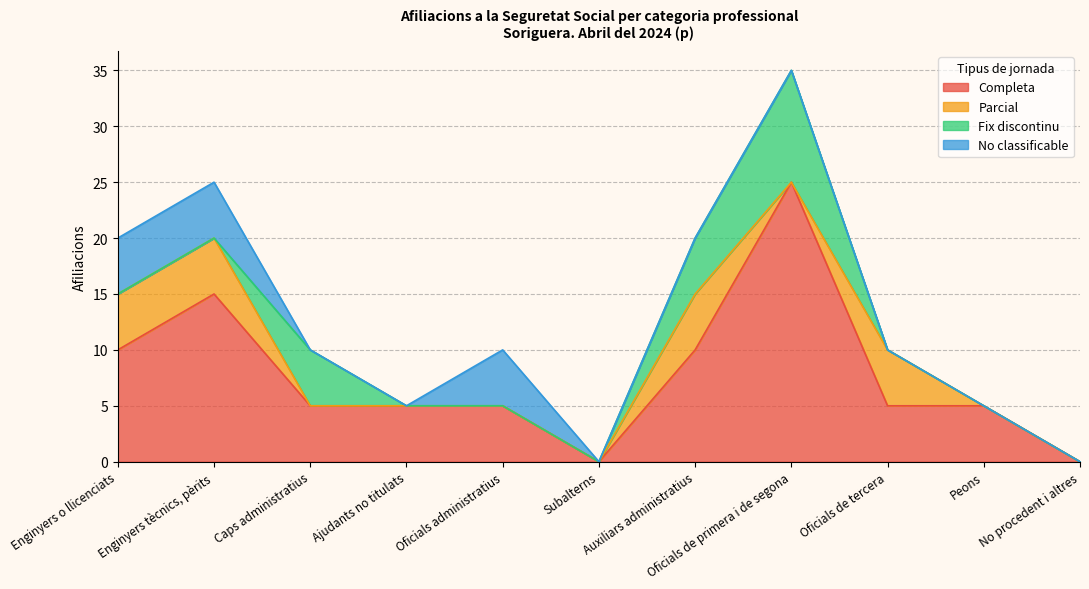

What is the sum of all Fix discontinu values?

20